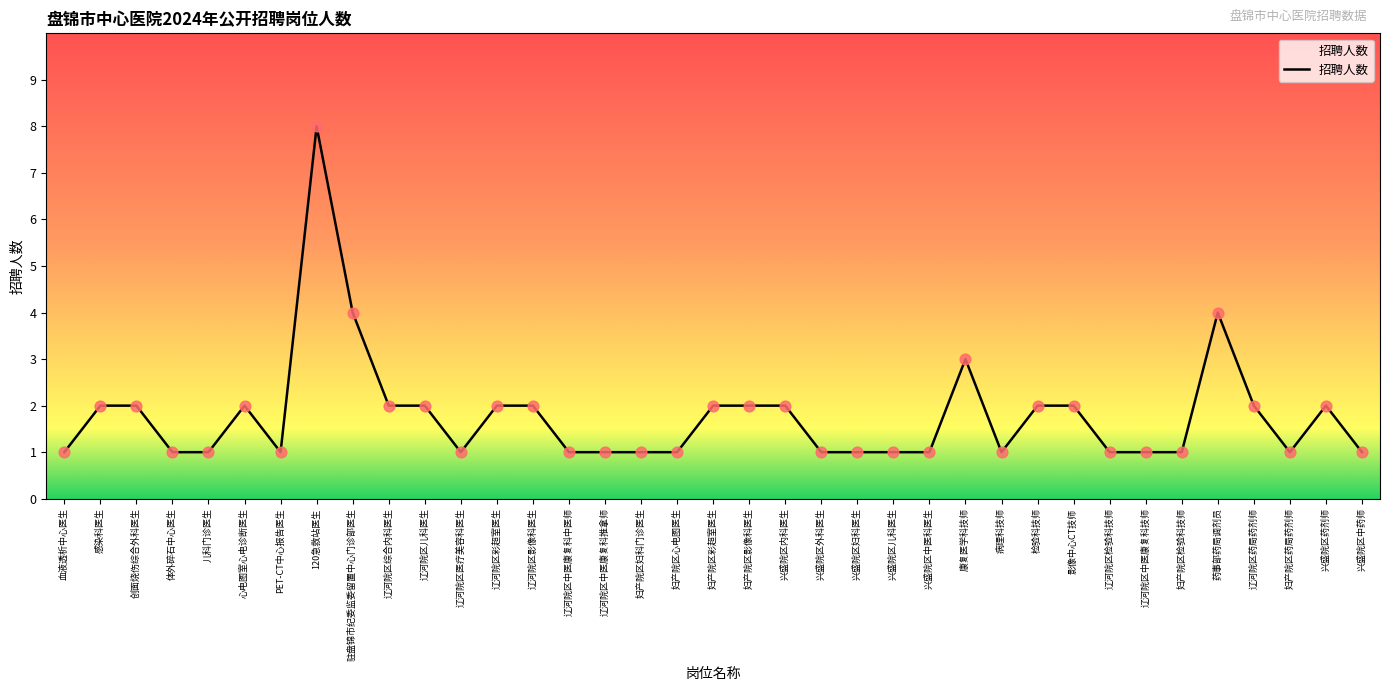

Between 妇产院区心电图医生 and 辽河院区药局药剂师, which is larger?

辽河院区药局药剂师